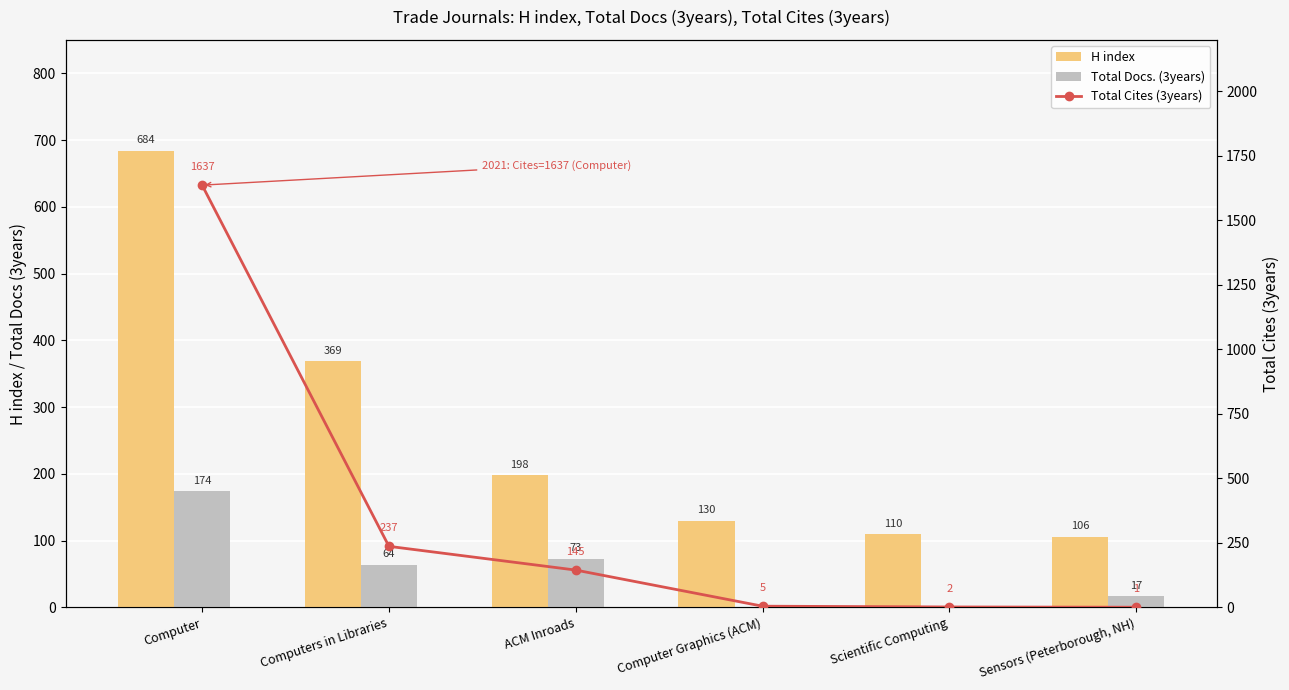

What is the approximate value of Total Cites (3years) at Scientific Computing?

2